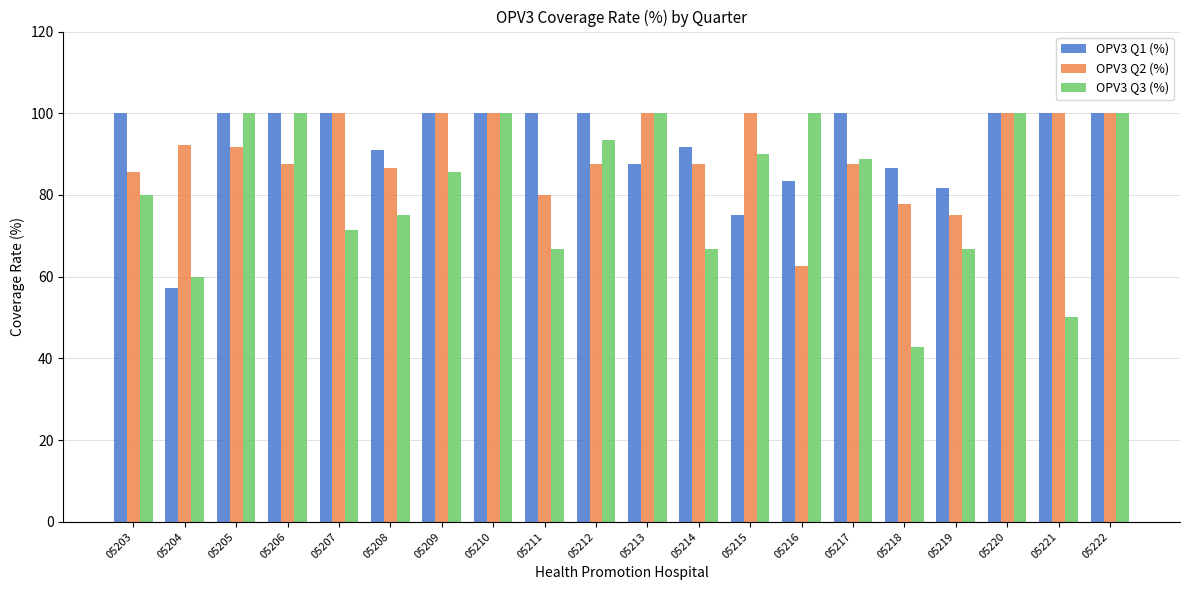

How many bars are there in each group?

3